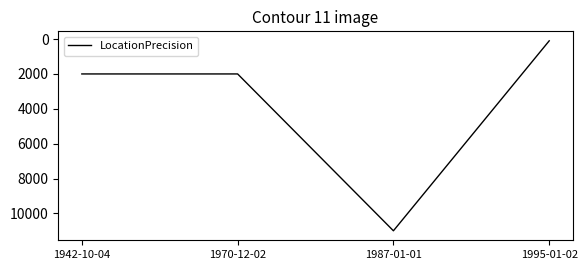

Is this an area chart (filled region under the line)?

No